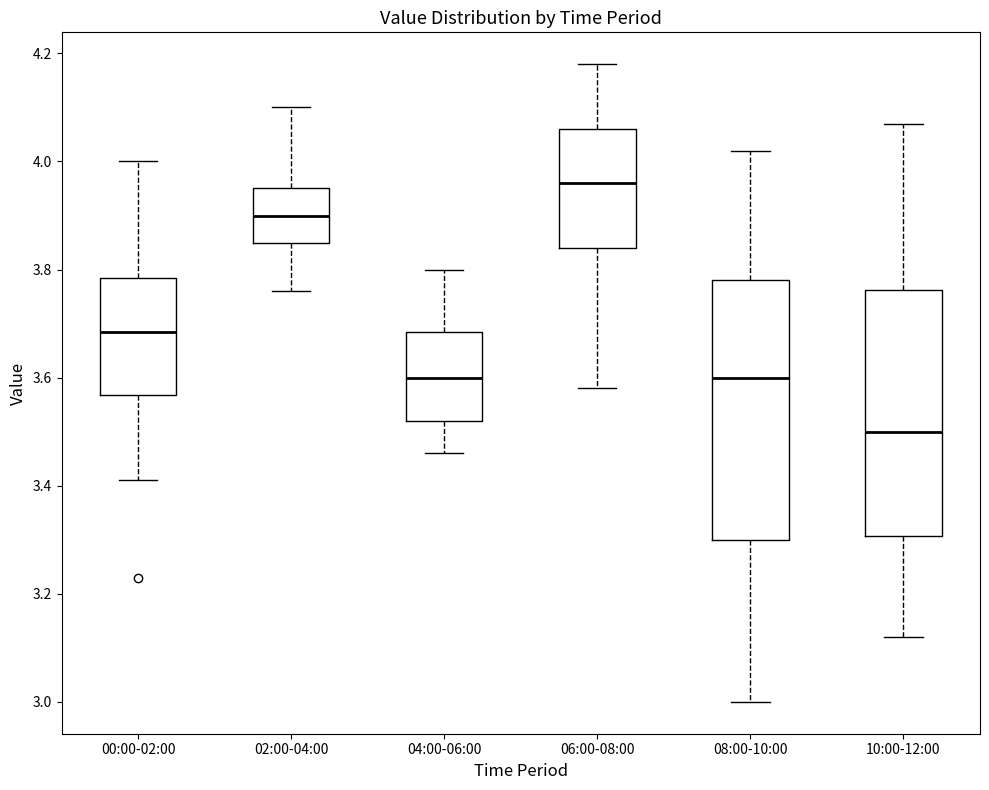

Reading left to right, transcribe this box plot: for each box, give where its median line is, the range the box spans, and where its two whiskers end, as read against the y-axis. The values are not printed on the chart, so give them approximately, as read against the axis.

00:00-02:00: median 3.68, box 3.56 to 3.78, whiskers 3.42 to 4.00
02:00-04:00: median 3.90, box 3.86 to 3.96, whiskers 3.76 to 4.10
04:00-06:00: median 3.60, box 3.52 to 3.68, whiskers 3.46 to 3.80
06:00-08:00: median 3.96, box 3.84 to 4.06, whiskers 3.58 to 4.18
08:00-10:00: median 3.60, box 3.30 to 3.78, whiskers 3.00 to 4.02
10:00-12:00: median 3.50, box 3.30 to 3.76, whiskers 3.12 to 4.08